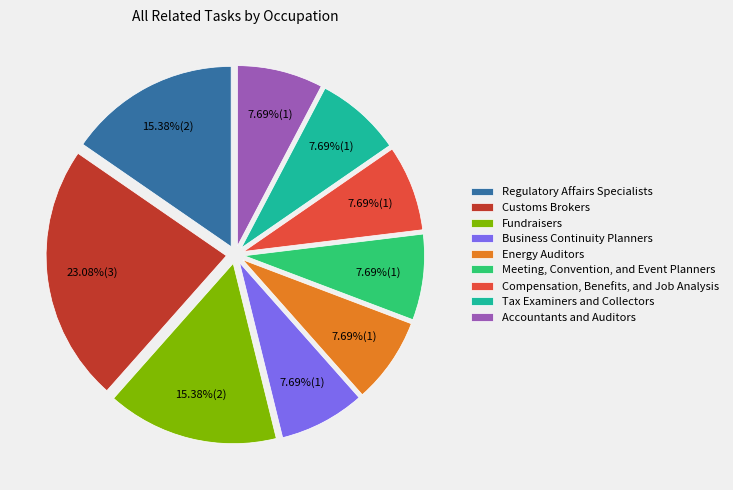

What percentage is NOT represented by Accountants and Auditors?

92.3%